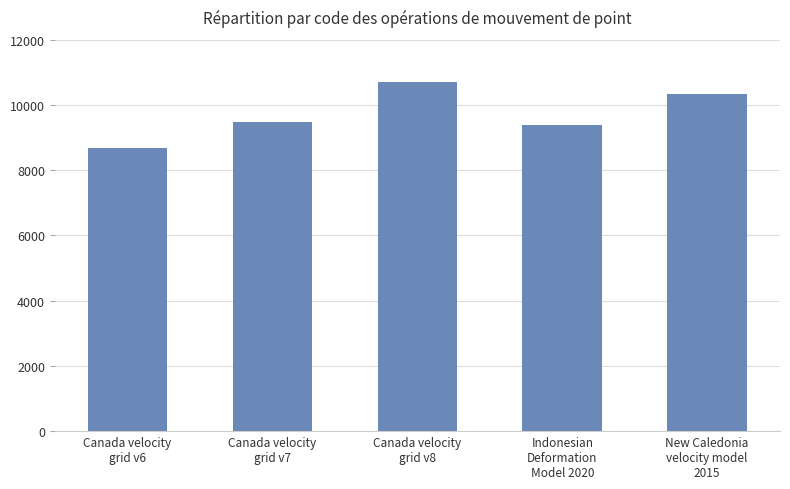

The chart shows a value of 9483 at Canada velocity
grid v7. True or false?

True